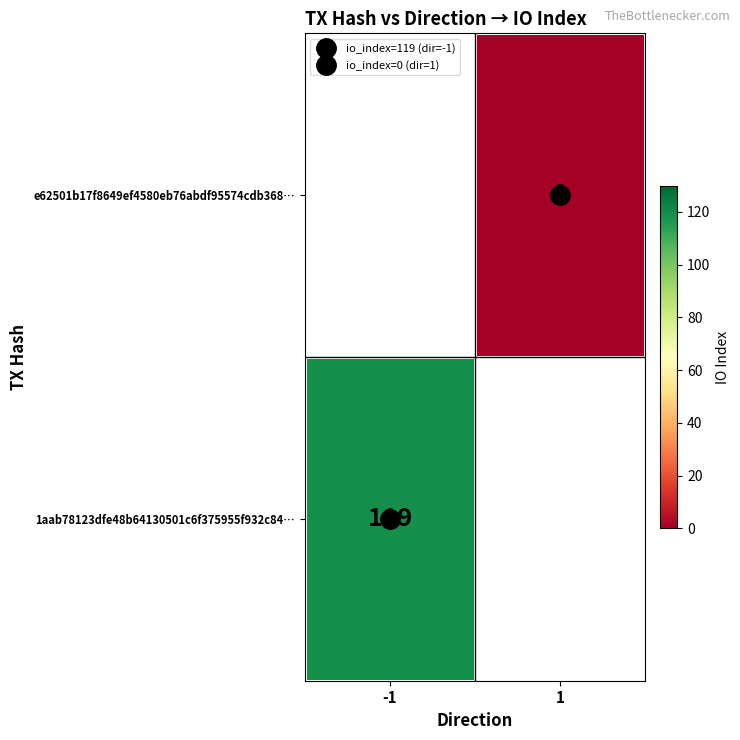

Is it true that 1aab78123dfe48b64130501c6f375955f932c84… equals 119.0 at -1?

True